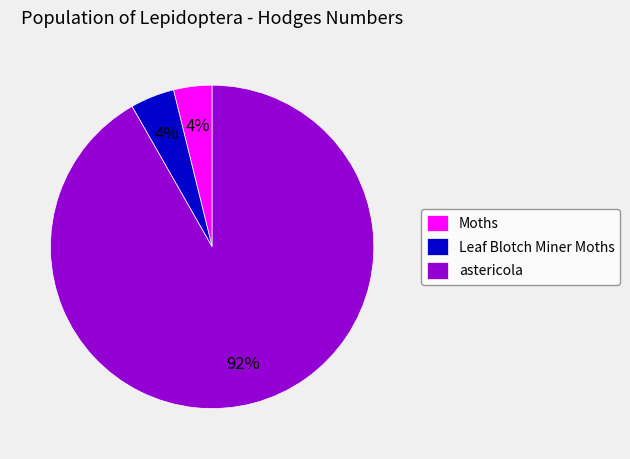

How many segments does this pie chart have?

3